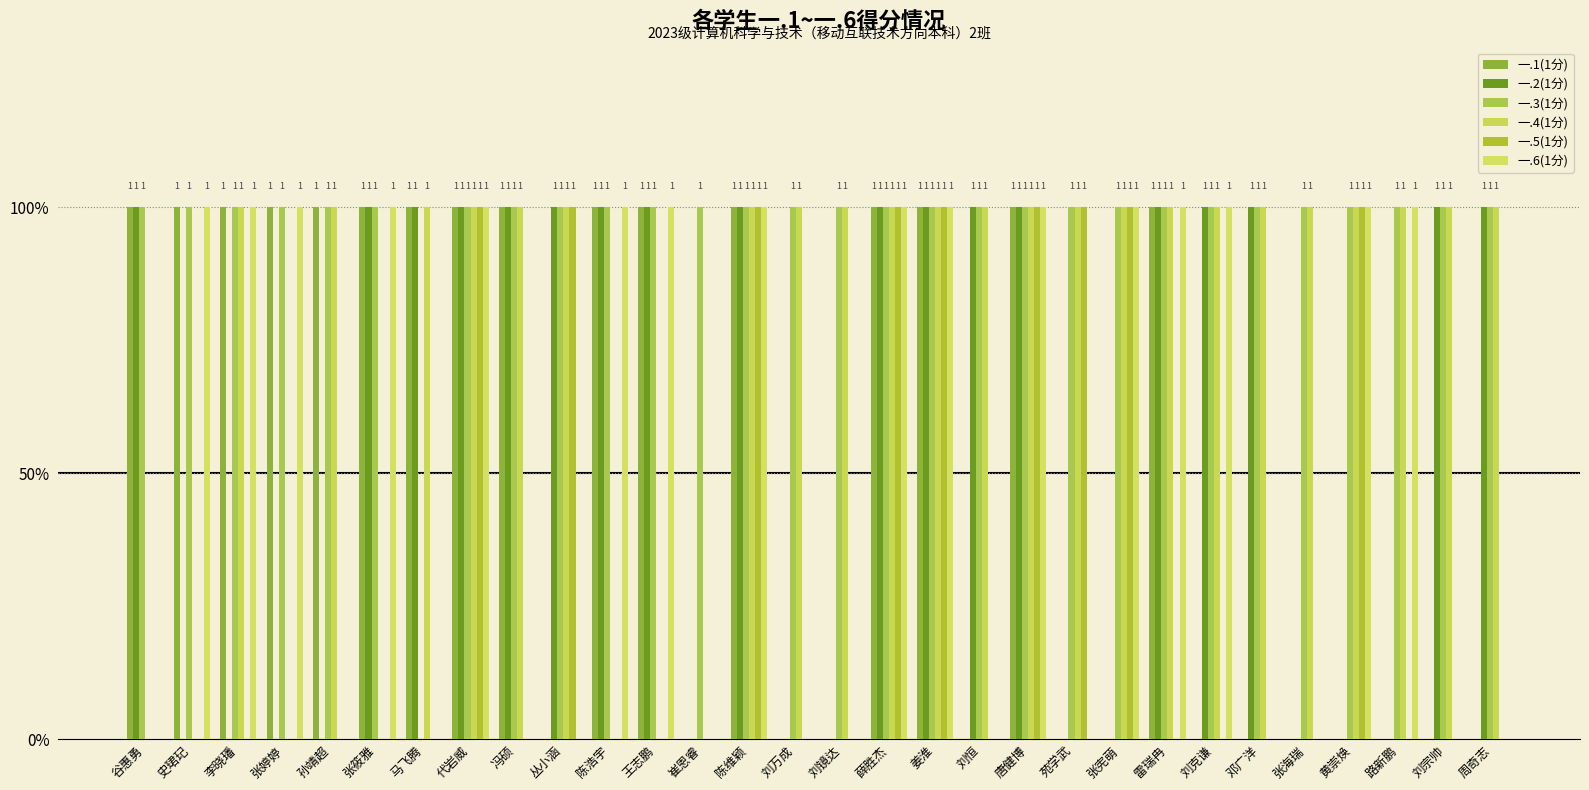

At how many categories does at least one series exceed 0?

30